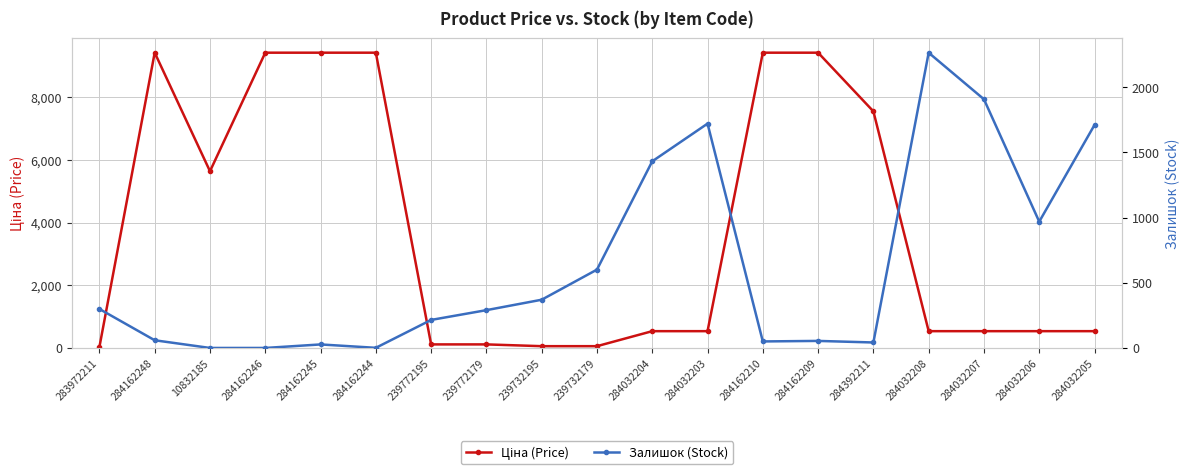

What is the spread (max minus min) of values at 10832185?

5636.0